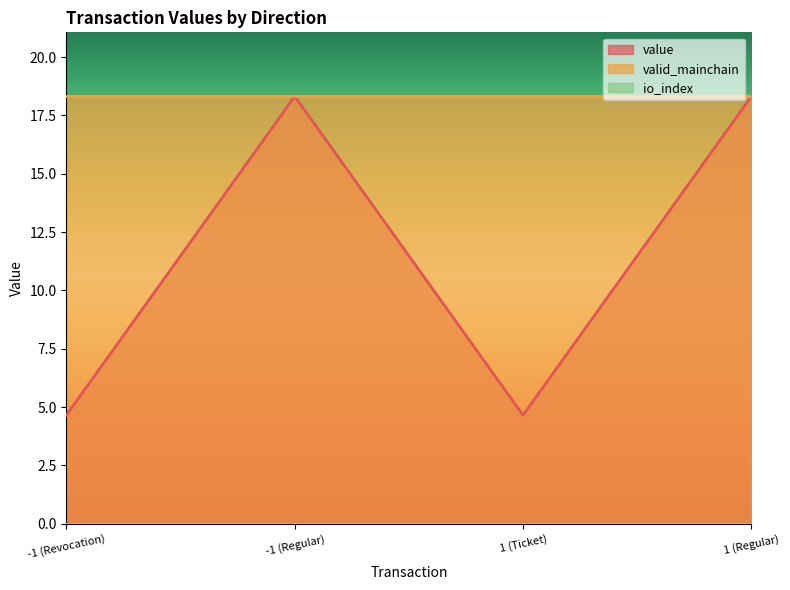

What is the average value of the value series?

11.5